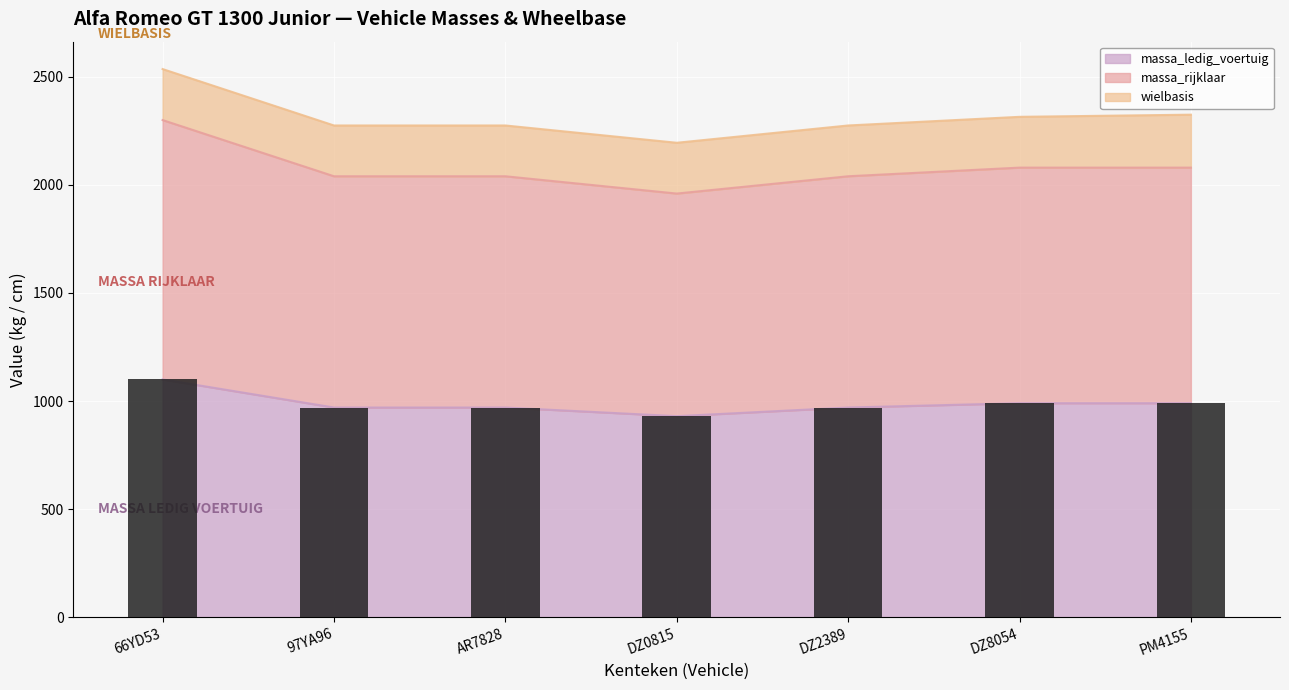

What value does the massa_ledig_voertuig series have at DZ2389?

970